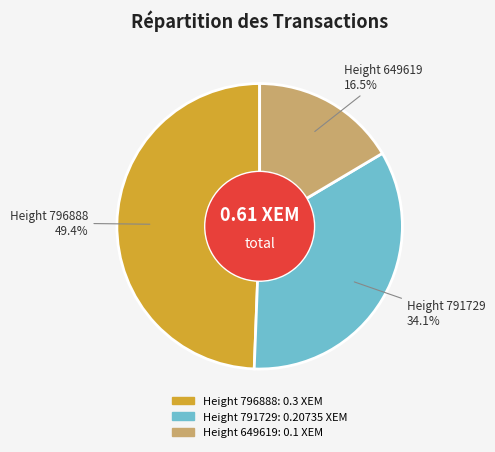

What is the smallest slice in the pie chart?

Height 649619 16.5%